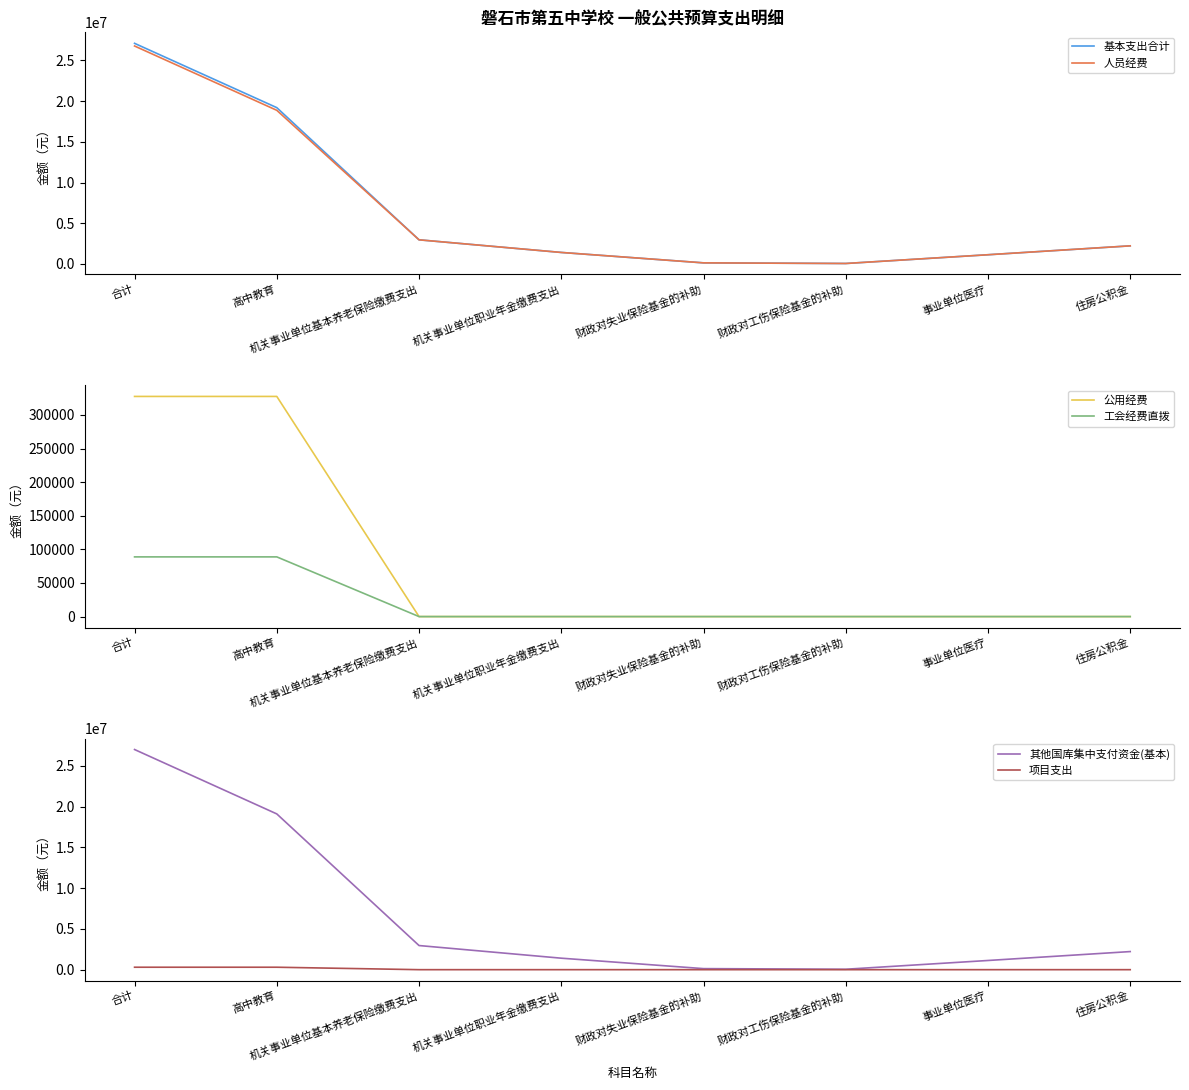

What is the difference between the maximum and minimum values in the 人员经费 series?

26715765.3